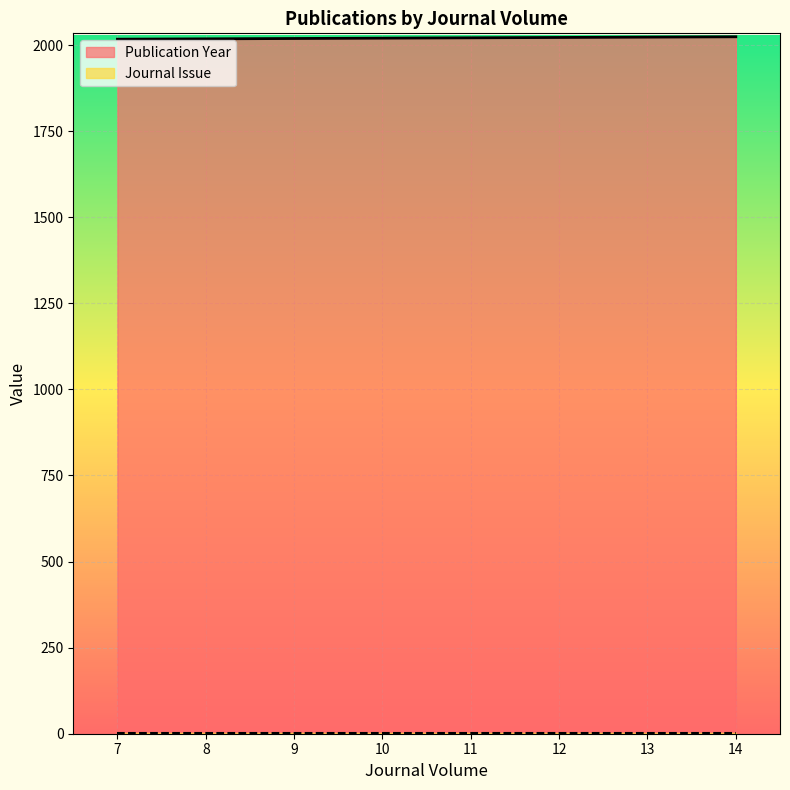

What value does the data have at 13?

2023